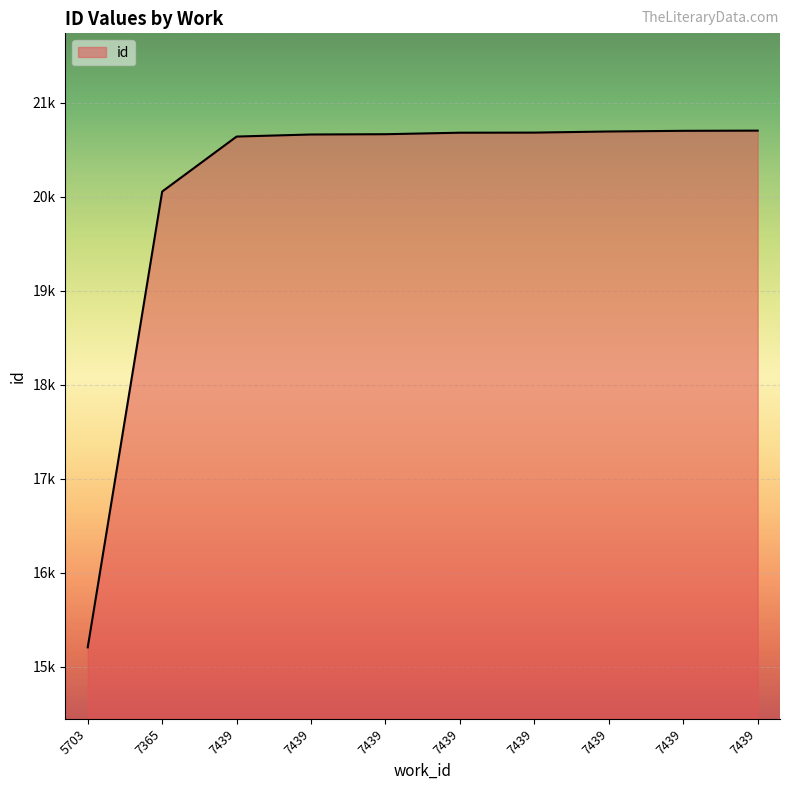

Does the chart have visible grid lines?

Yes